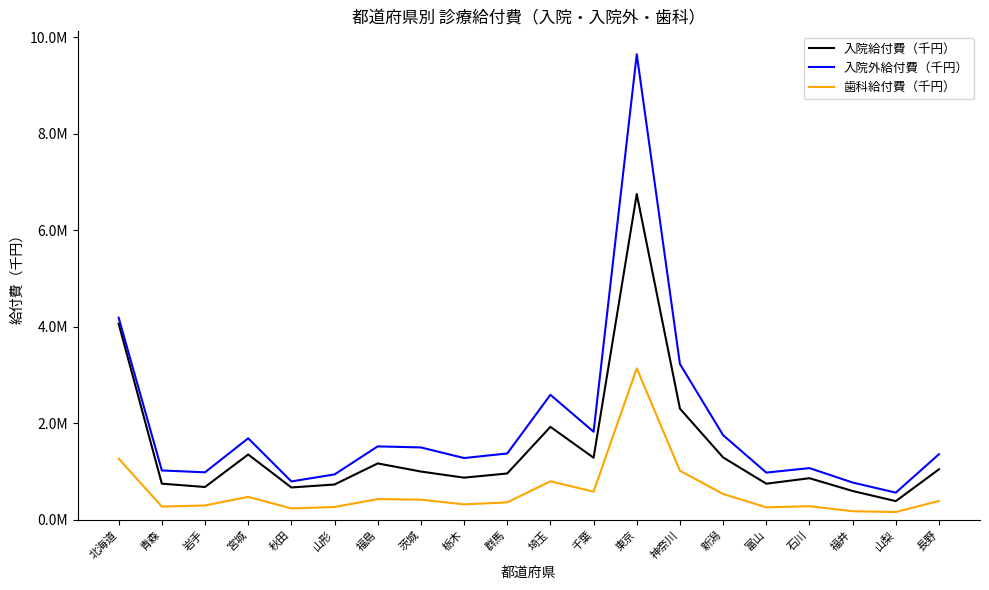

What value does the 歯科給付費（千円） series have at 青森?

271618.4